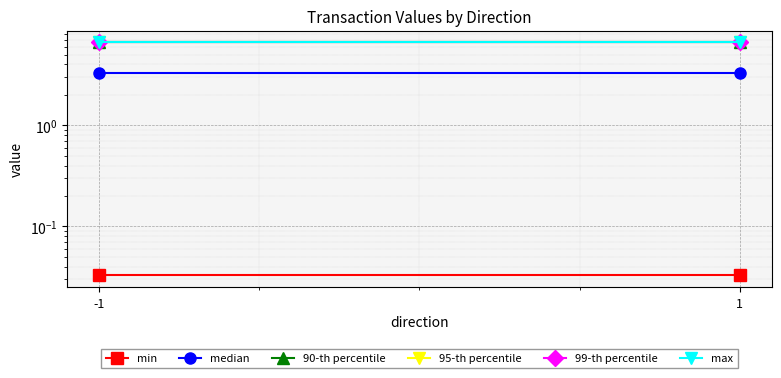

Reading left to right, what are all the values shown in this chart?

min: 0.0	0.0
median: 3.3	3.3
90-th percentile: 6.6	6.6
95-th percentile: 6.6	6.6
99-th percentile: 6.6	6.6
max: 6.6	6.6